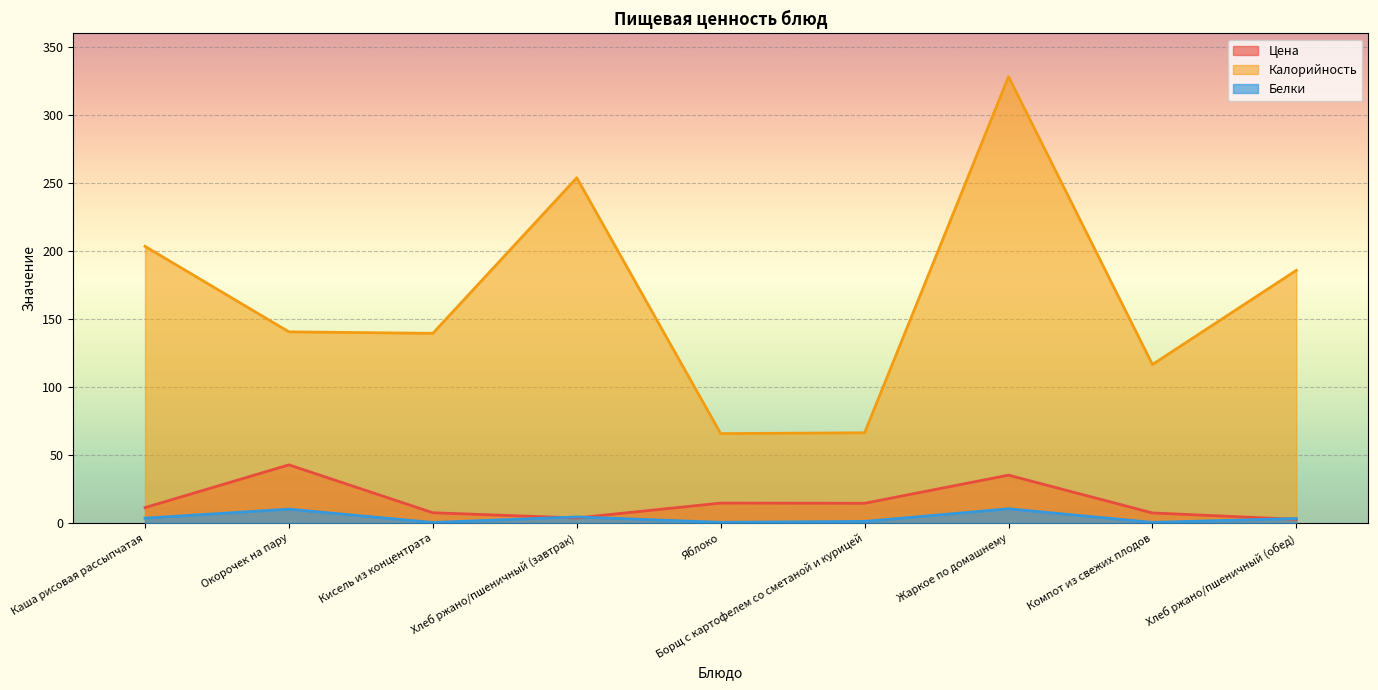

Reading left to right, what are all the values shown in this chart?

Цена: Каша рисовая рассыпчатая=11.4	Окорочек на пару=42.8	Кисель из концентрата=7.6	Хлеб ржано/пшеничный (завтрак)=3.8	Яблоко=14.7	Борщ с картофелем со сметаной и курицей=14.6	Жаркое по домашнему=35.2	Компот из свежих плодов=7.5	Хлеб ржано/пшеничный (обед)=2.7
Калорийность: Каша рисовая рассыпчатая=203.5	Окорочек на пару=140.6	Кисель из концентрата=139.5	Хлеб ржано/пшеничный (завтрак)=253.9	Яблоко=65.8	Борщ с картофелем со сметаной и курицей=66.4	Жаркое по домашнему=328.2	Компот из свежих плодов=116.6	Хлеб ржано/пшеничный (обед)=185.9
Белки: Каша рисовая рассыпчатая=3.6	Окорочек на пару=10.2	Кисель из концентрата=0.4	Хлеб ржано/пшеничный (завтрак)=4.5	Яблоко=0.6	Борщ с картофелем со сметаной и курицей=1.2	Жаркое по домашнему=10.5	Компот из свежих плодов=0.5	Хлеб ржано/пшеничный (обед)=3.3